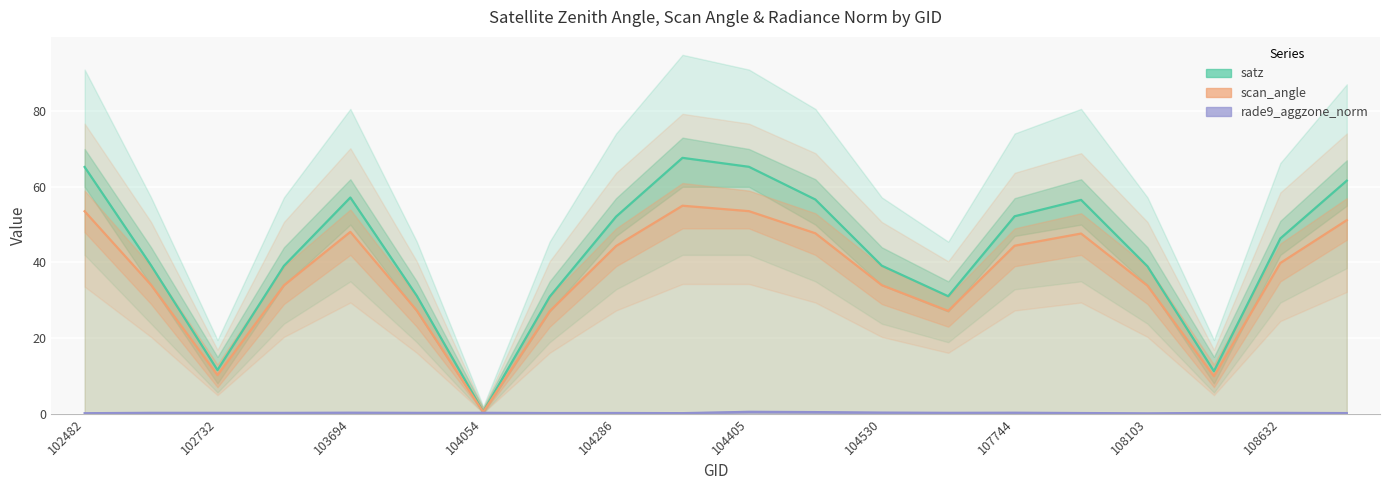

What is the sum of all rade9_aggzone_norm values?

4.5